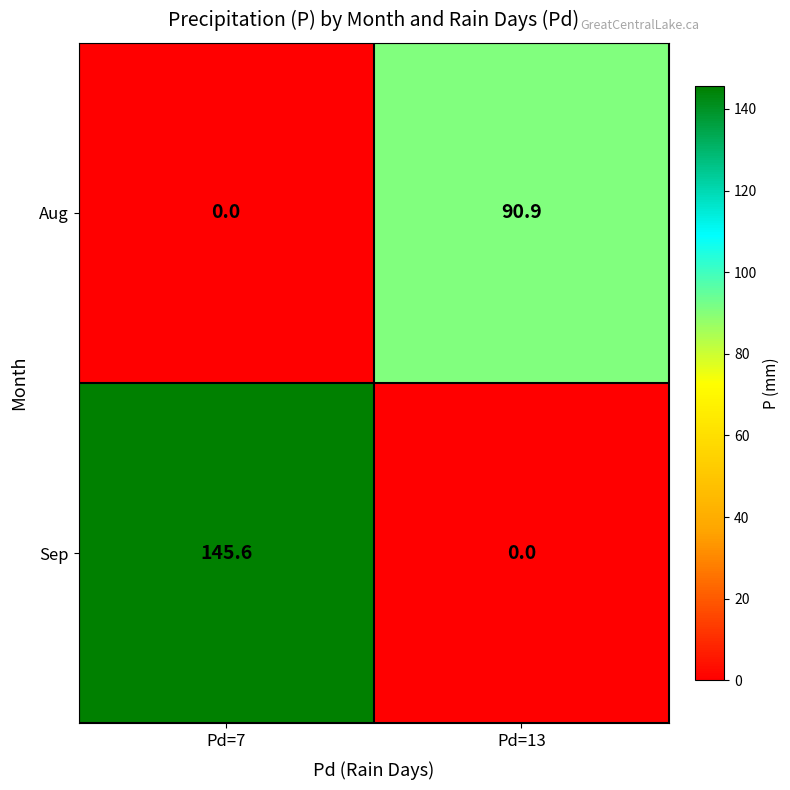

Reading left to right, list all the values displayed in this chart.

Aug: Pd=7=0.0	Pd=13=90.9
Sep: Pd=7=145.6	Pd=13=0.0